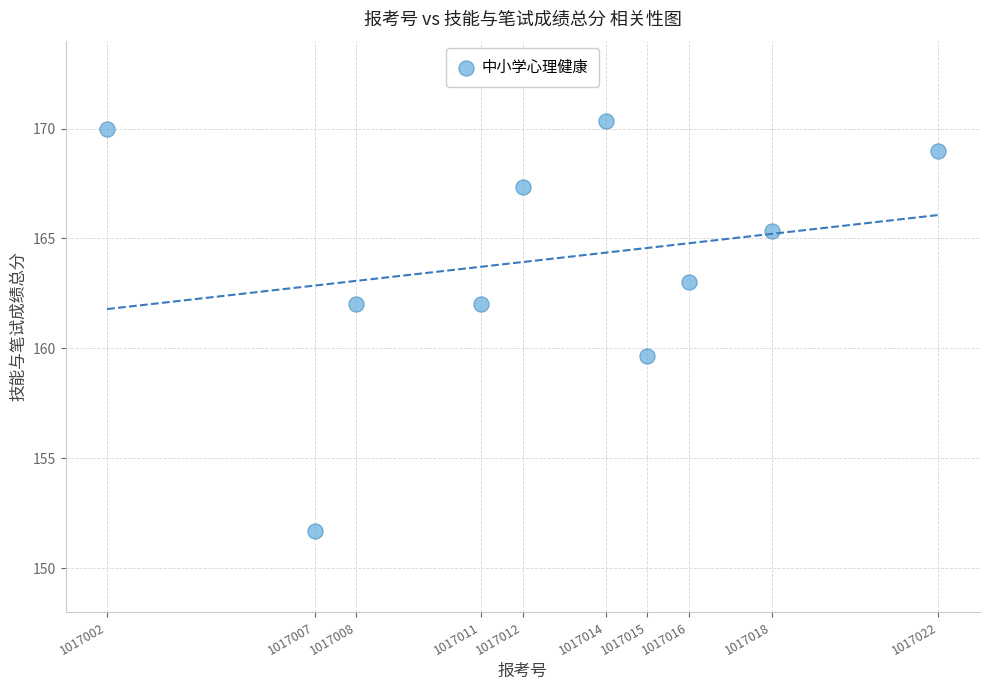

What is the range of X values (max minus min)?

20.0